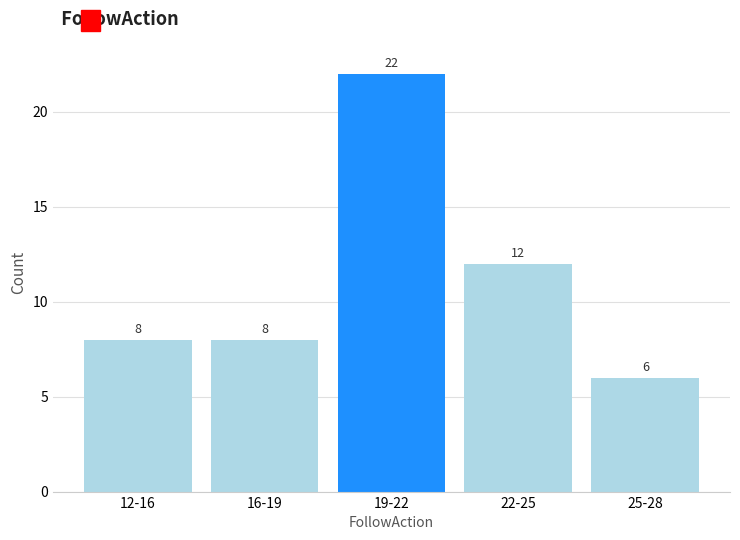

Reading left to right, list all the values displayed in this chart.

12-16=8	16-19=8	19-22=22	22-25=12	25-28=6